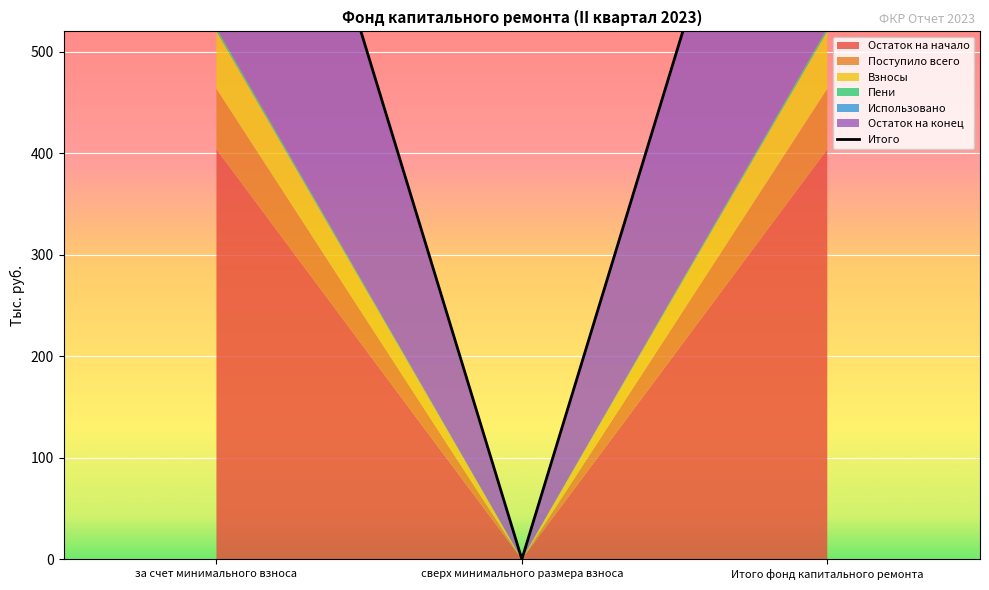

Between сверх минимального размера взноса and за счет минимального взноса, which is larger?

за счет минимального взноса